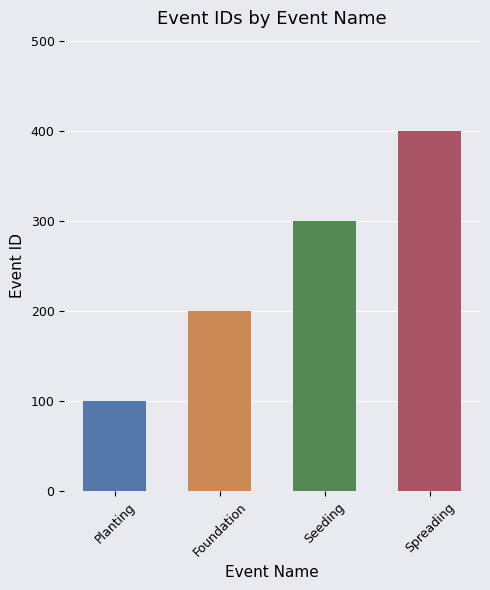

Count the values in the range 200 to 400.

3